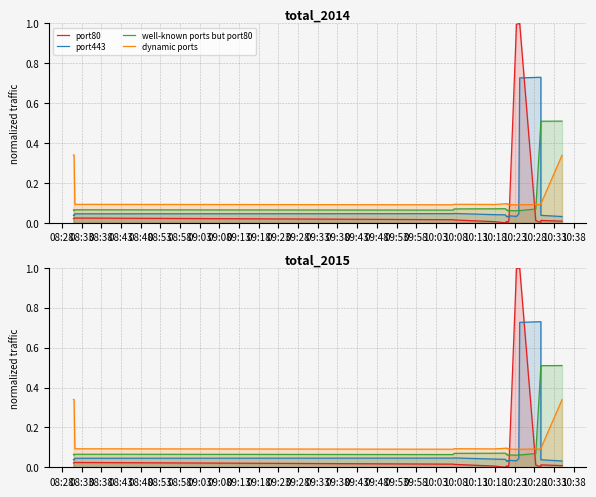

How many intersections are there between dynamic ports and port80?

2